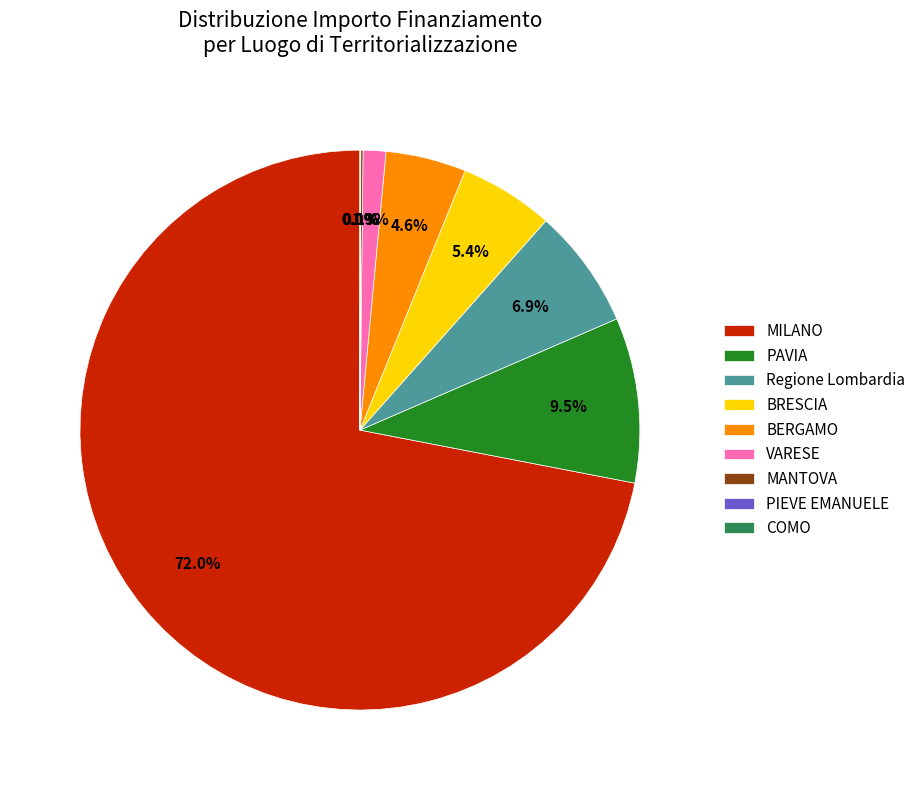

Which slice represents more than half of the pie?

MILANO